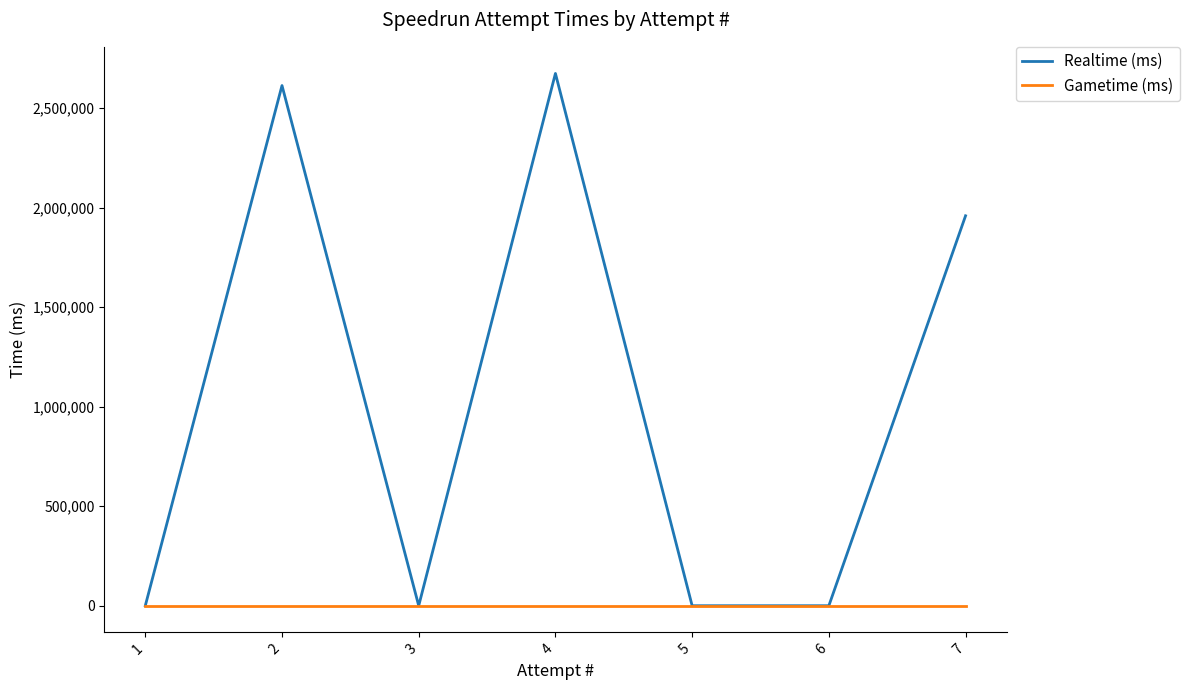

Reading left to right, what are all the values shown in this chart?

Realtime (ms): 1=0	2=2613333	3=0	4=2674128	5=0	6=0	7=1959000
Gametime (ms): 1=0	2=0	3=0	4=0	5=0	6=0	7=0